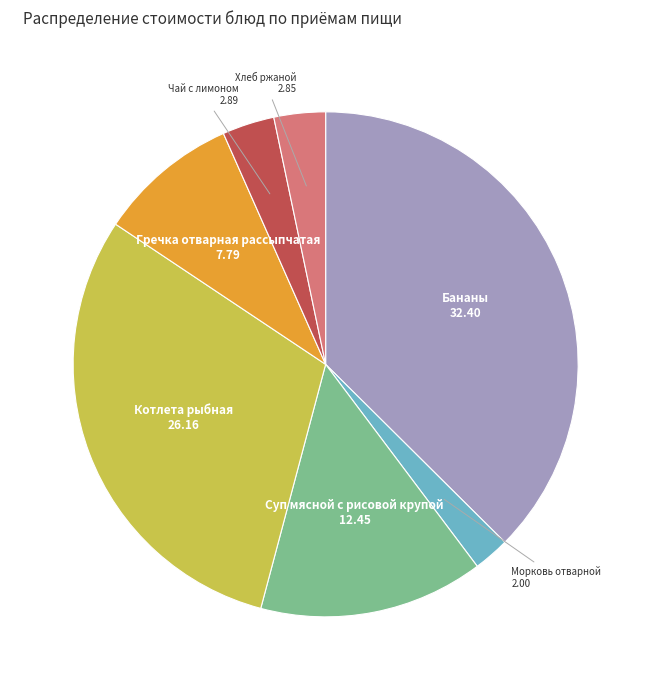

Between Бананы and Гречка отварная рассыпчатая, which is larger?

Бананы